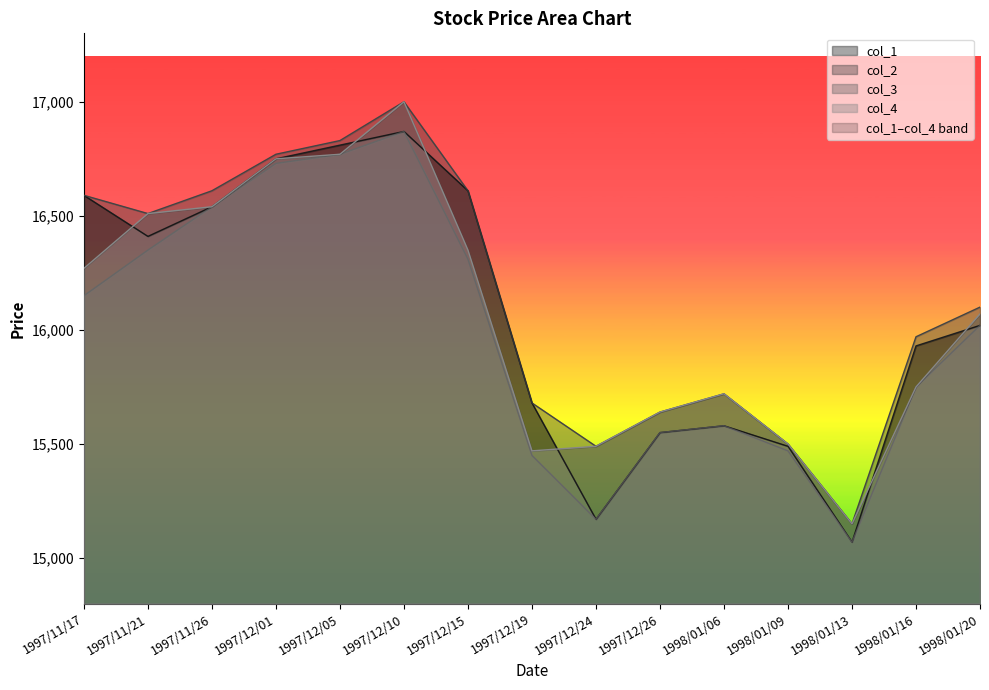

True or false: col_3 and col_1 intersect in this chart.

False